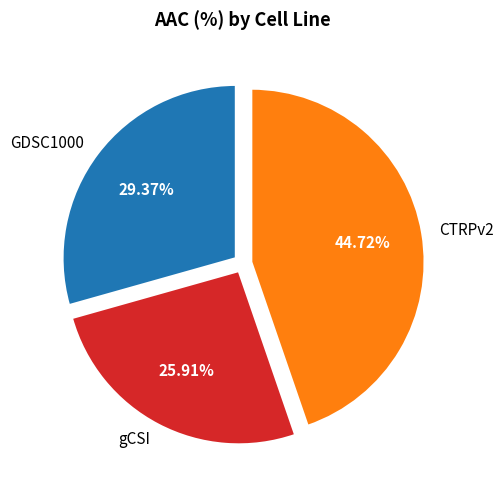

To the nearest percent, what is the combined percentage of gCSI and CTRPv2?

71%